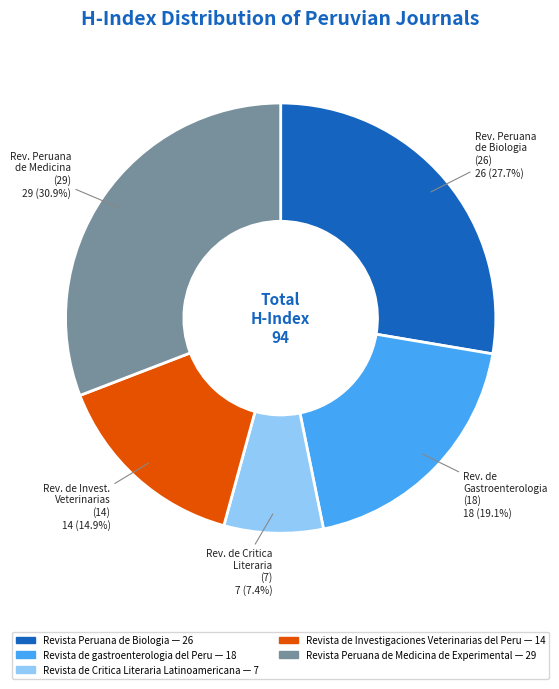

Which has a higher value, Revista Peruana de Biologia or Revista de Investigaciones Veterinarias del Peru?

Revista Peruana de Biologia